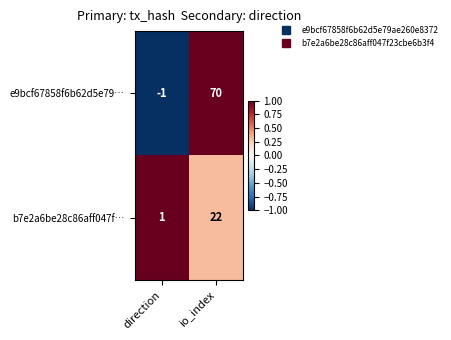

Rank the series by their average value, from lowest to highest.

b7e2a6be28c86aff047f…, e9bcf67858f6b62d5e79…